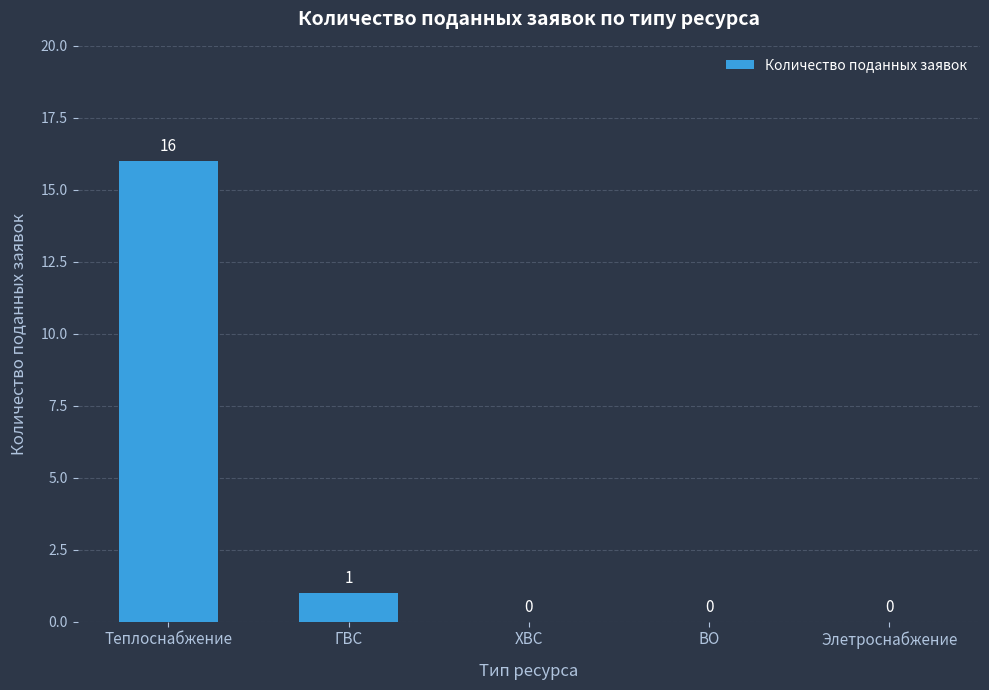

The value at ХВС is -8. True or false?

False